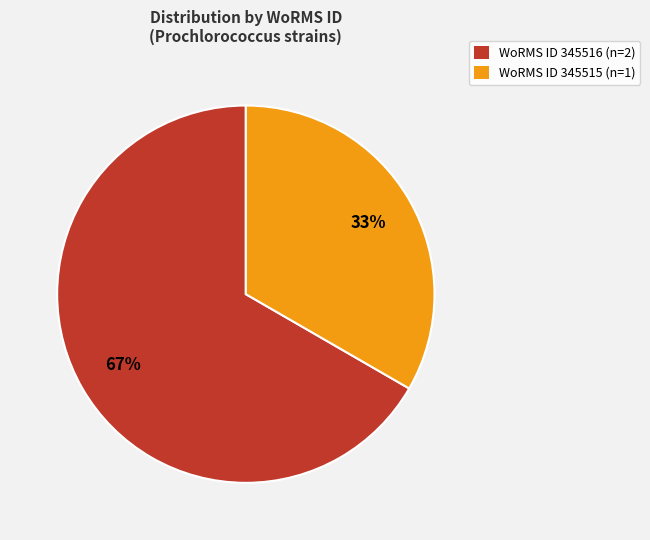

Does any single category account for the majority?

Yes